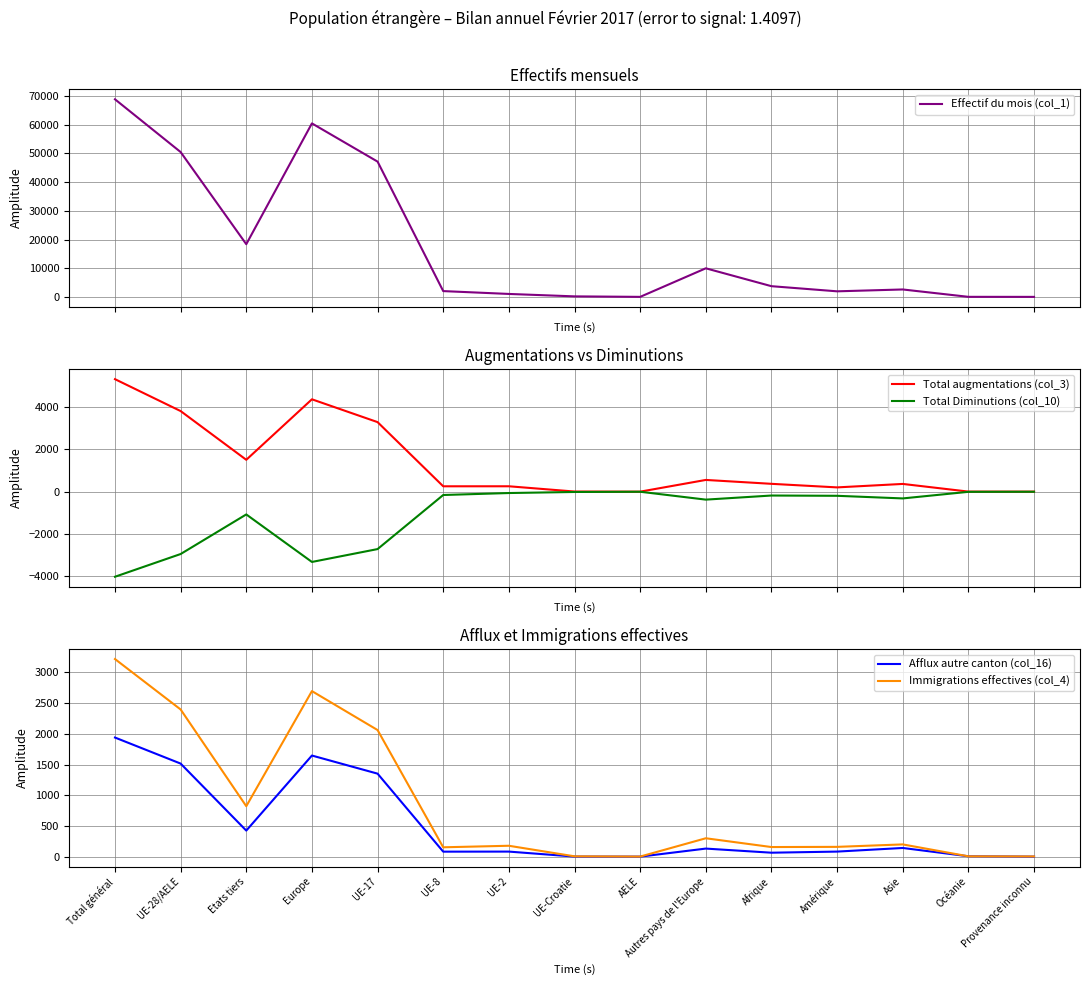

Where is the first local maximum for Effectif du mois (col_1)?

Europe